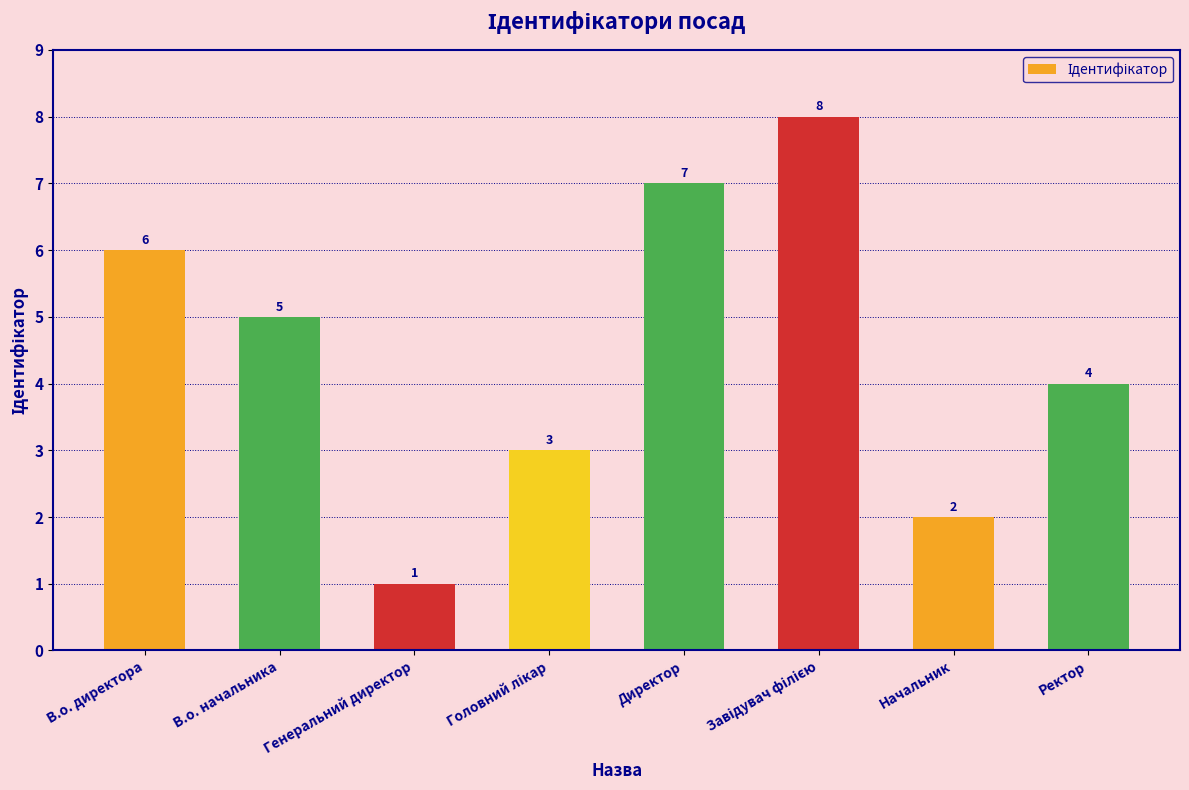

The chart shows a value of 3 at В.о. директора. True or false?

False